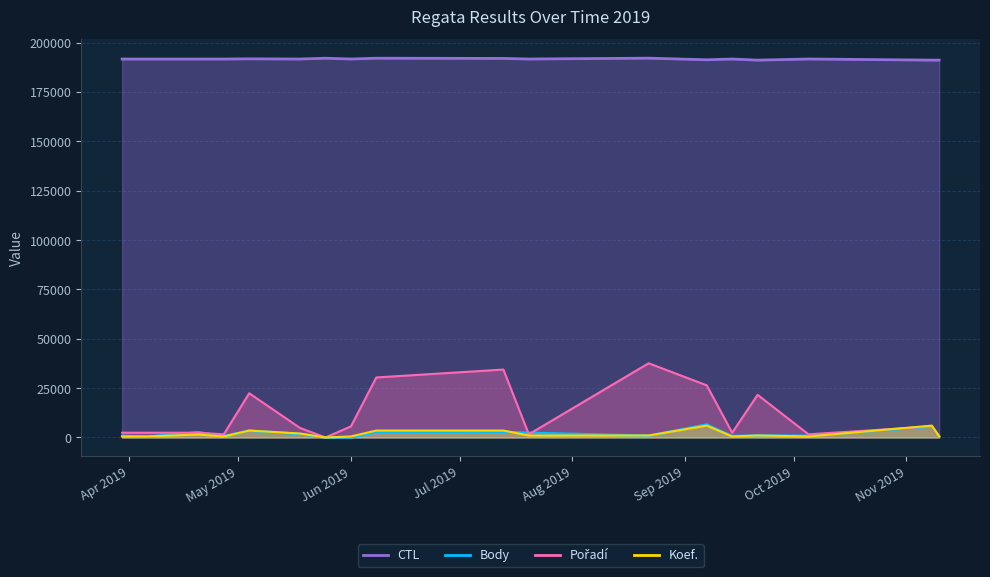

Count the number of data series in this chart.

4